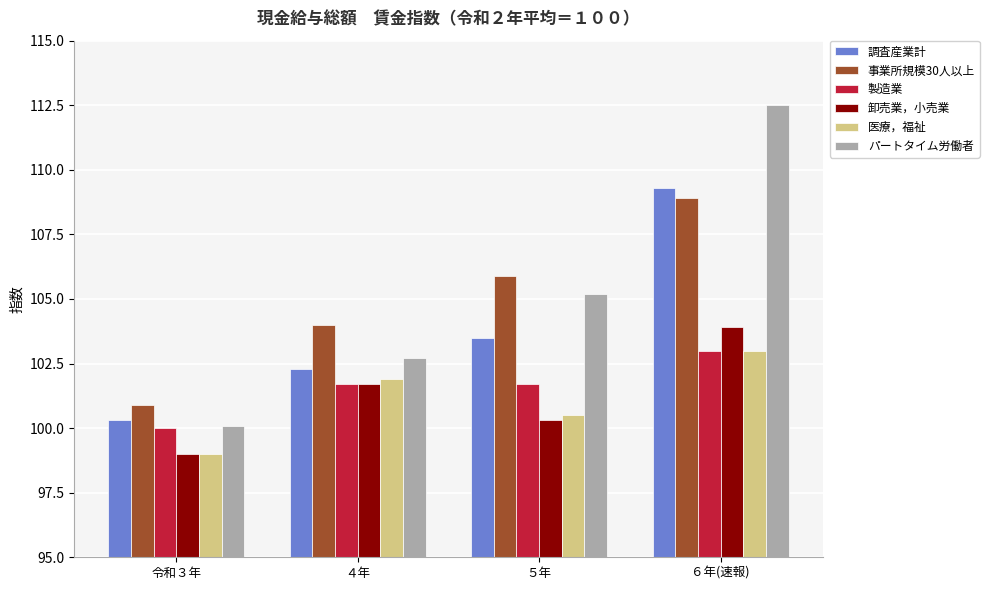

List the labels in order of 事業所規模30人以上 value, largest first.

６年(速報), ５年, ４年, 令和３年